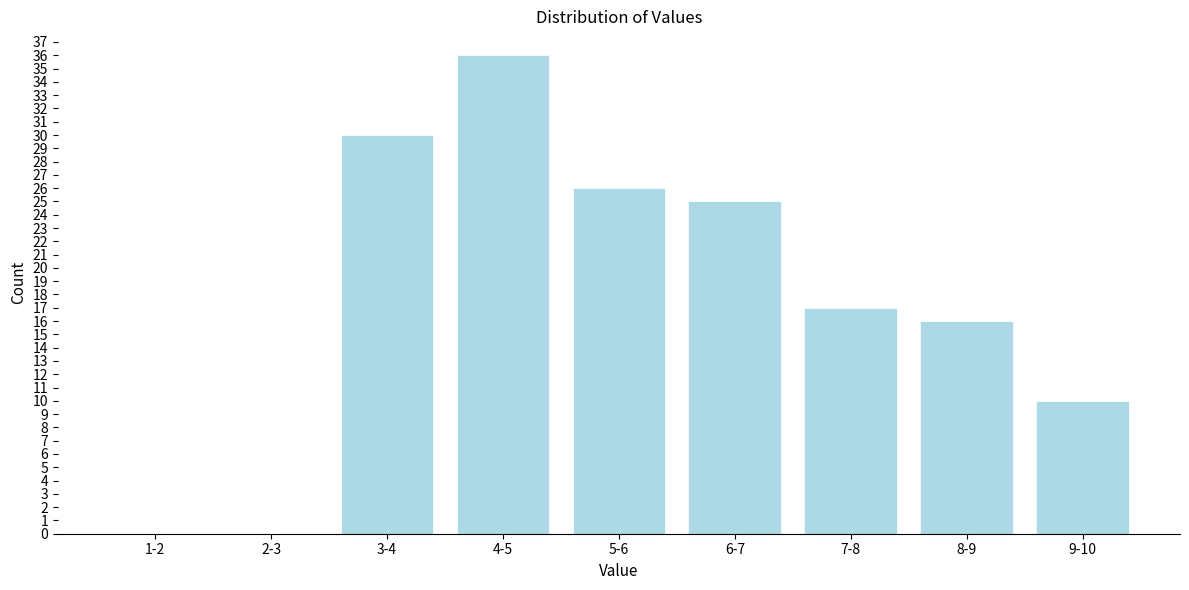

Reading left to right, transcribe all the data shown in this chart.

1-2=0	2-3=0	3-4=30	4-5=36	5-6=26	6-7=25	7-8=17	8-9=16	9-10=10